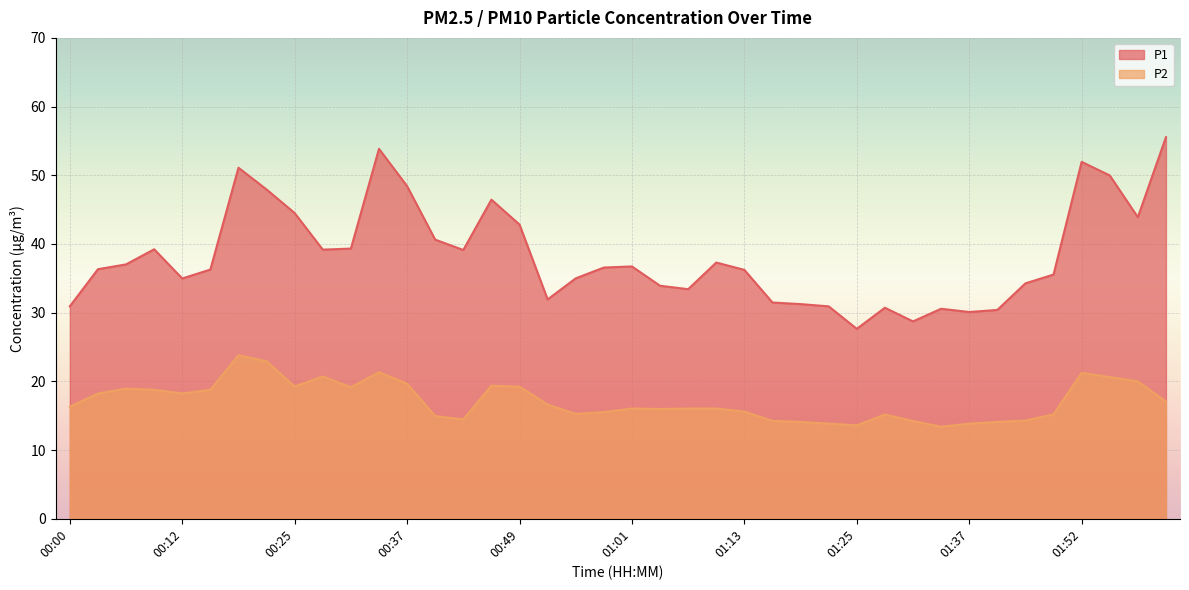

What is the difference between the highest and lowest values at 00:46?

27.1